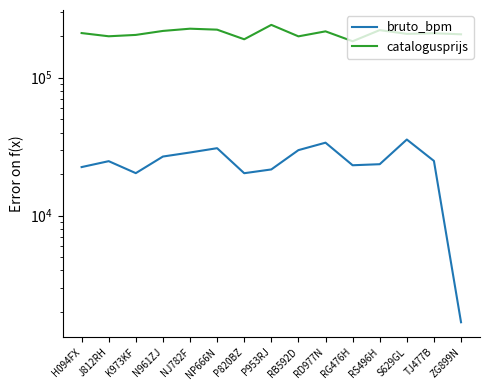

What is the label of the 4th point from the left?

N961ZJ